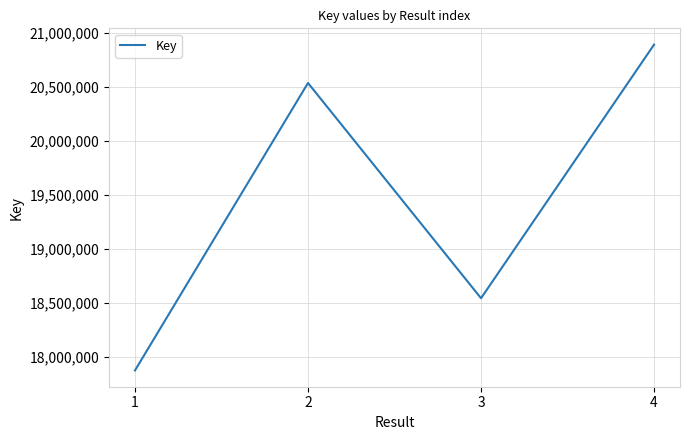

Reading left to right, extract all data points from this chart.

1=17877233	2=20539217	3=18545902	4=20894568